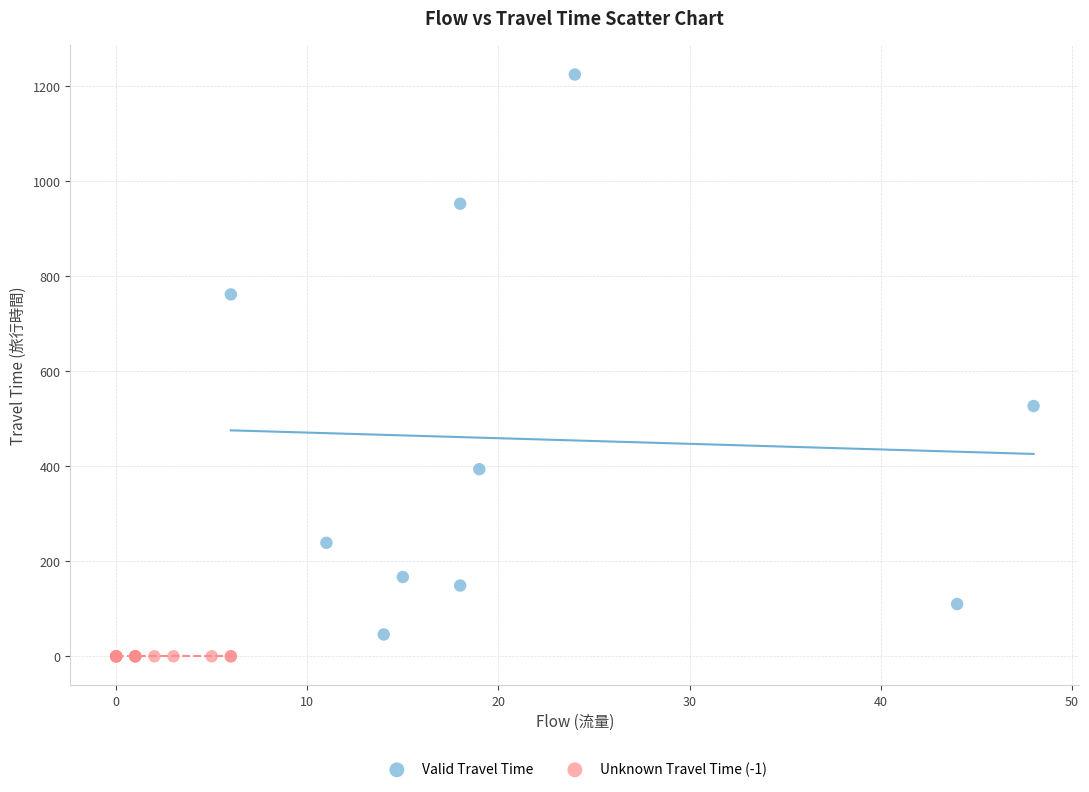

Which series reaches the maximum Y coordinate?

Valid Travel Time